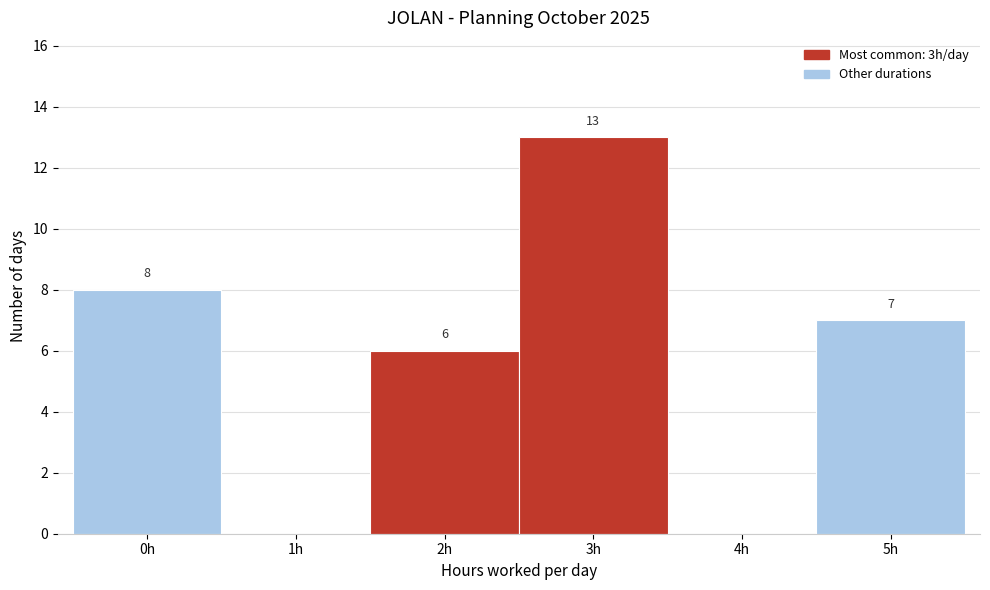

Reading left to right, what are all the values shown in this chart?

0h=8	1h=0	2h=6	3h=13	4h=0	5h=7